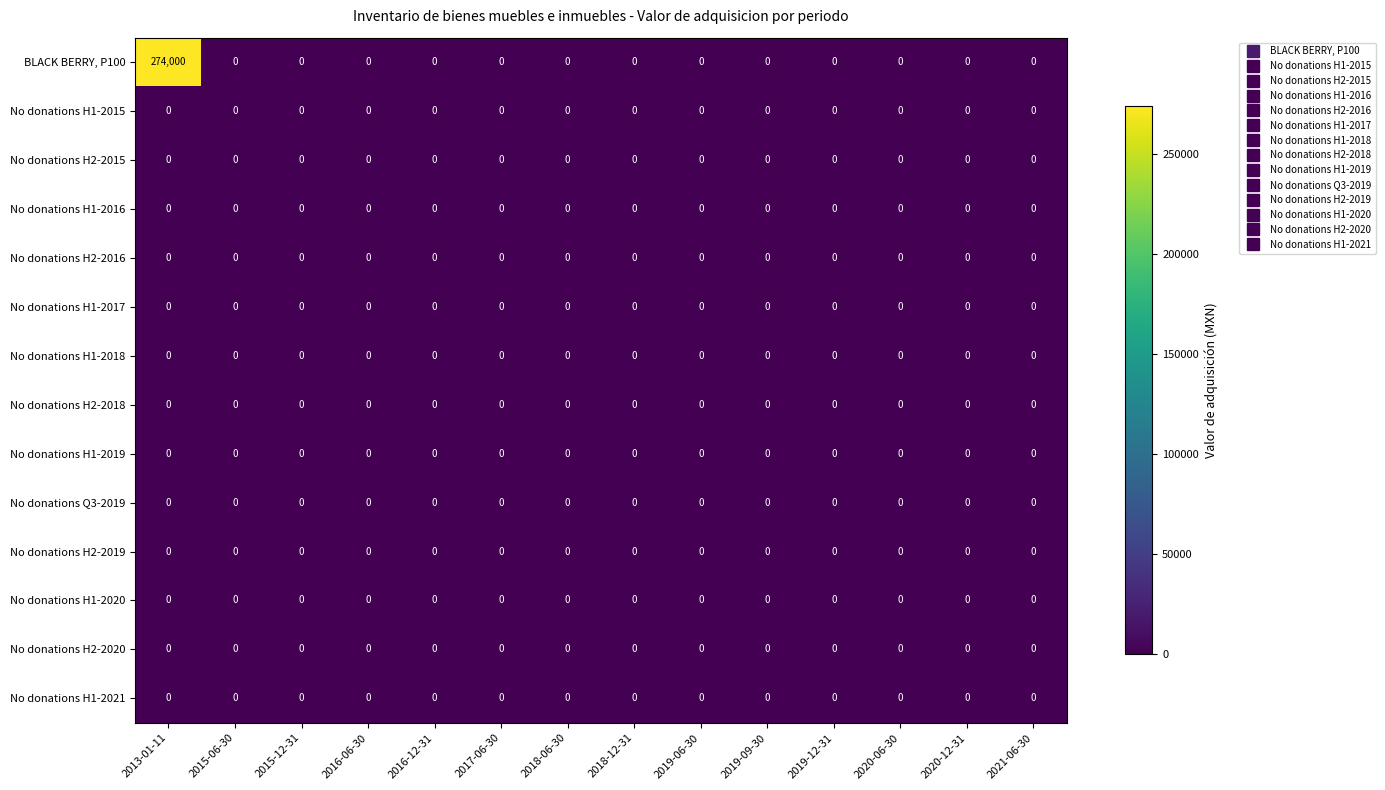

The No donations H1-2019 series shows 0 at 2018-06-30. True or false?

True